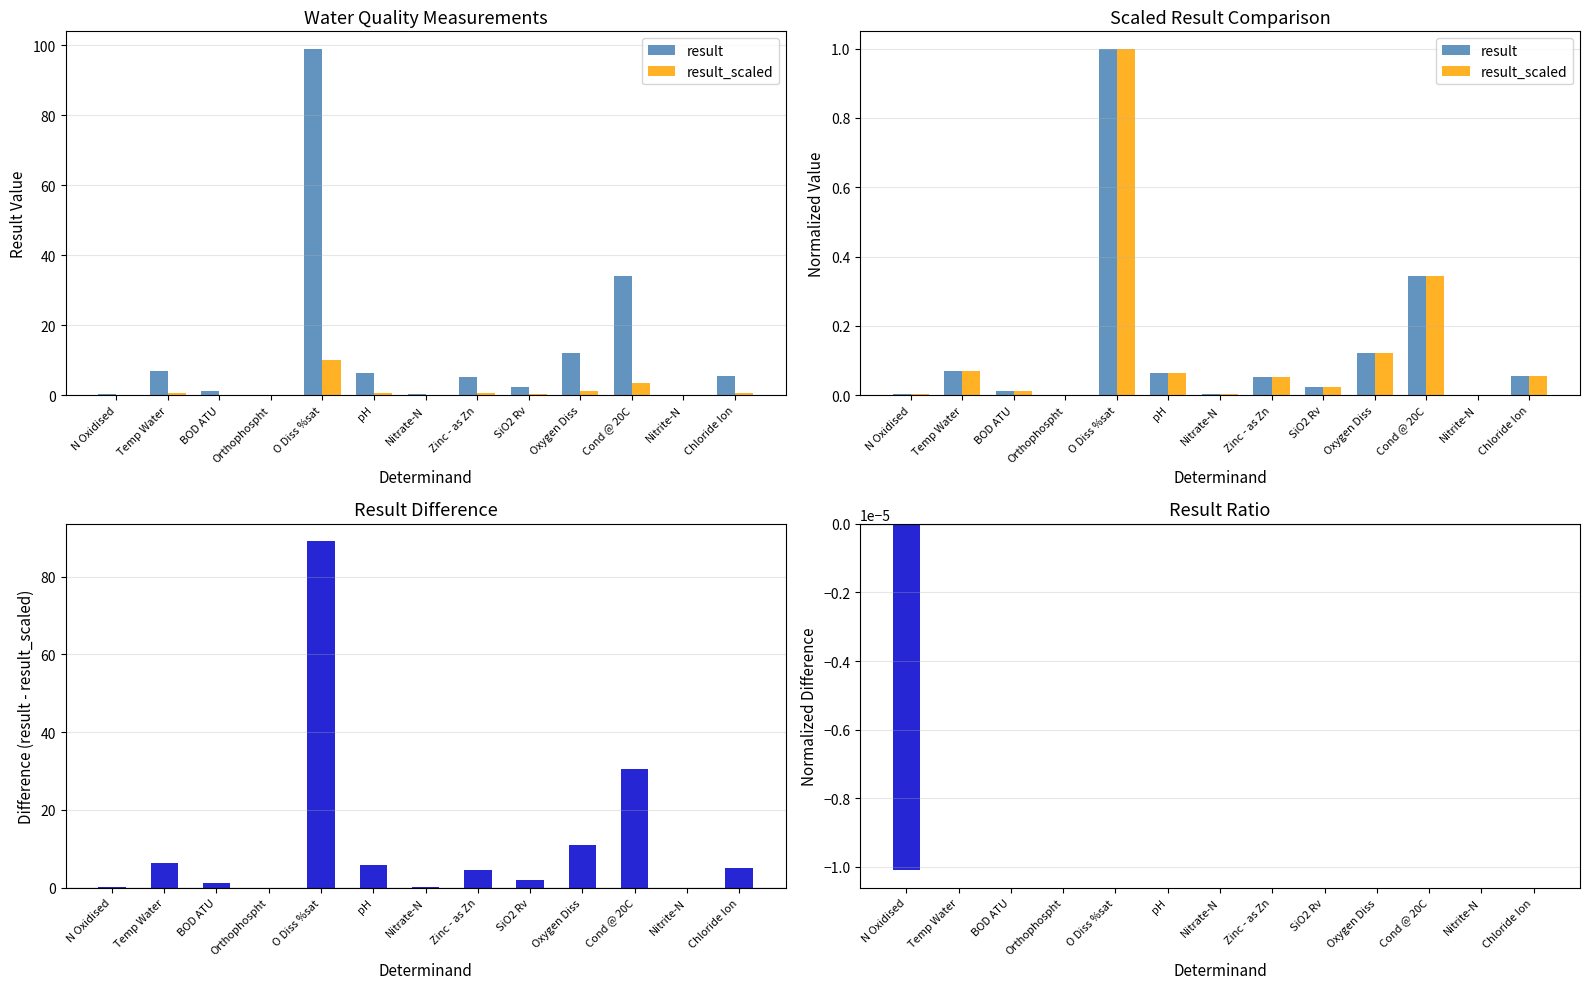

Which series changed the most between BOD ATU and SiO2 Rv?

result - result_scaled